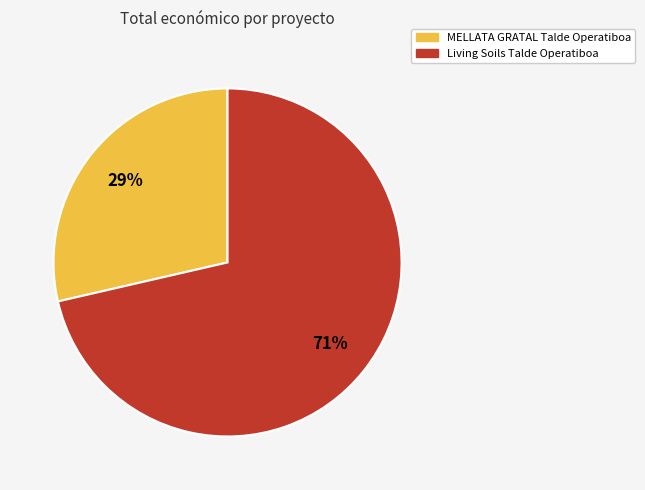

Does MELLATA GRATAL Talde Operatiboa represent more than half of the total?

No